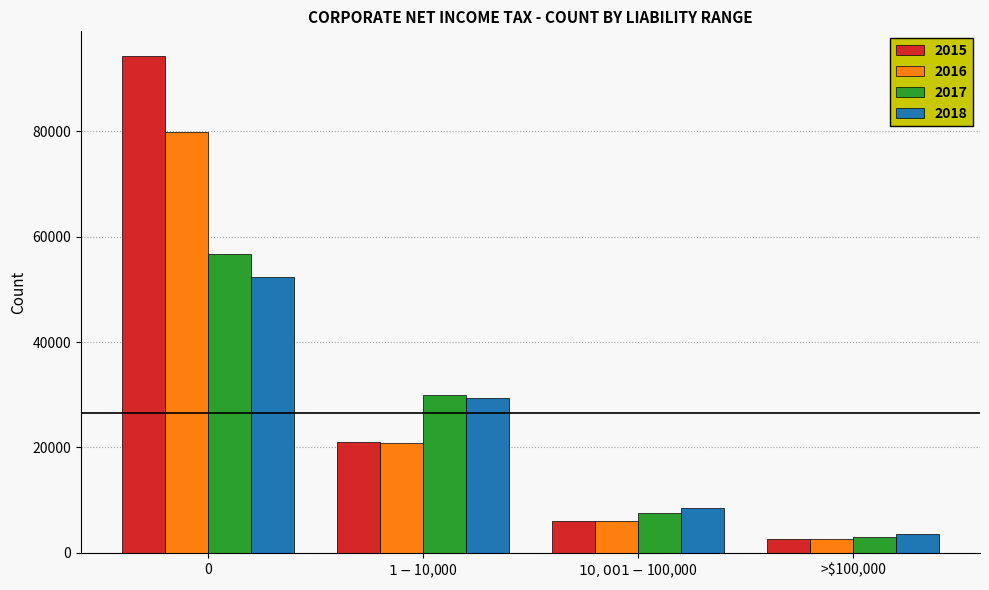

Is it true that 2018 equals 93741 at 0?

False